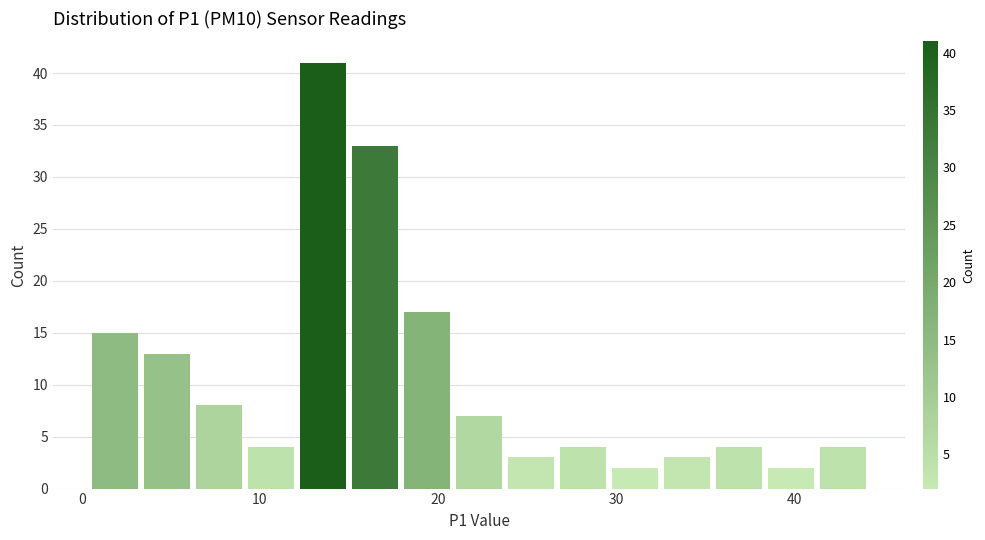

Around what value on the x-axis is the tallest bar? Give the approximate position of its centre, as read against the axis.

14